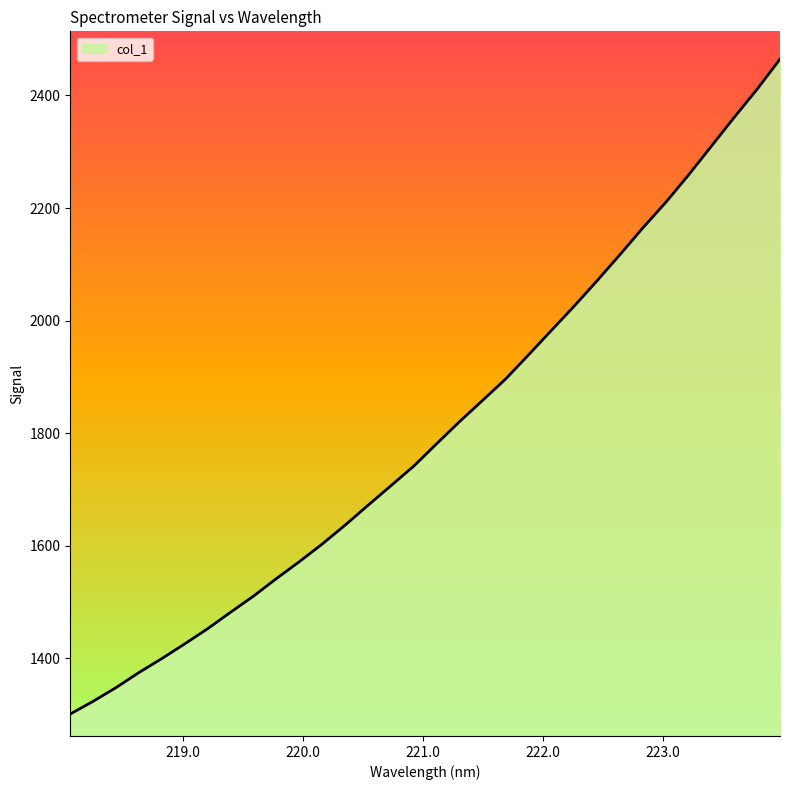

What is the greatest value displayed?

2464.6